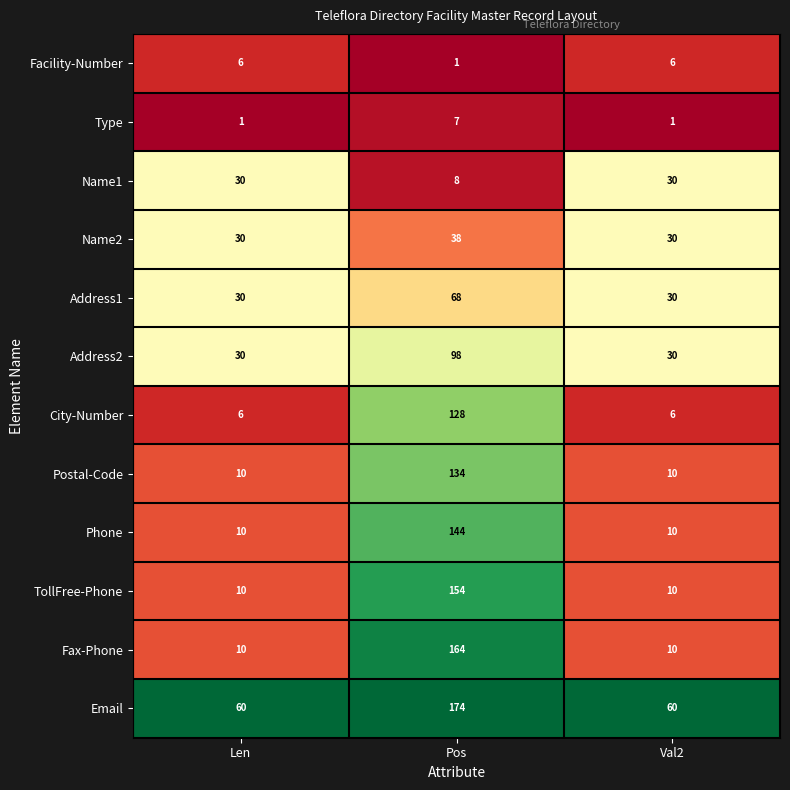

Which series has the largest total across all categories?

Email